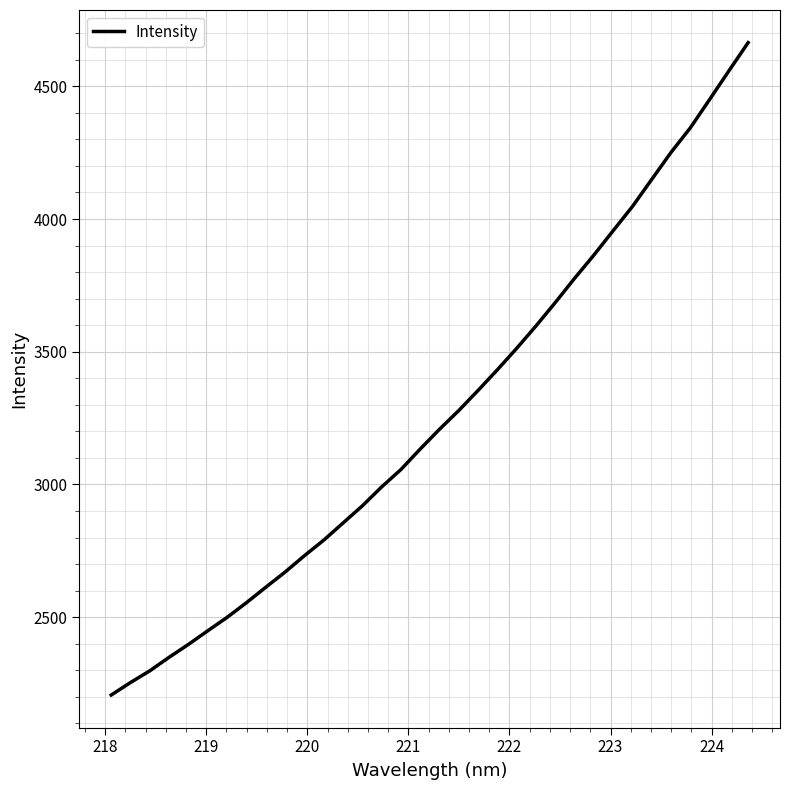

What is the difference between the maximum and minimum values?

2457.8